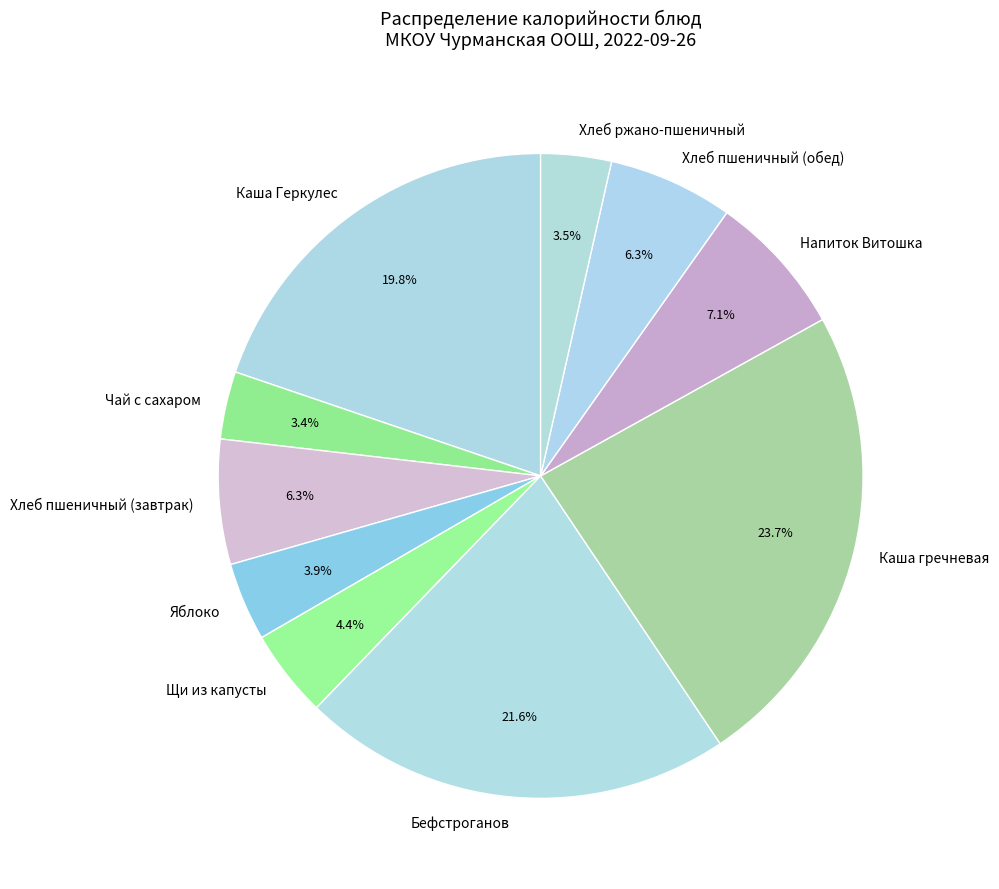

Does Бефстроганов represent more than half of the total?

No